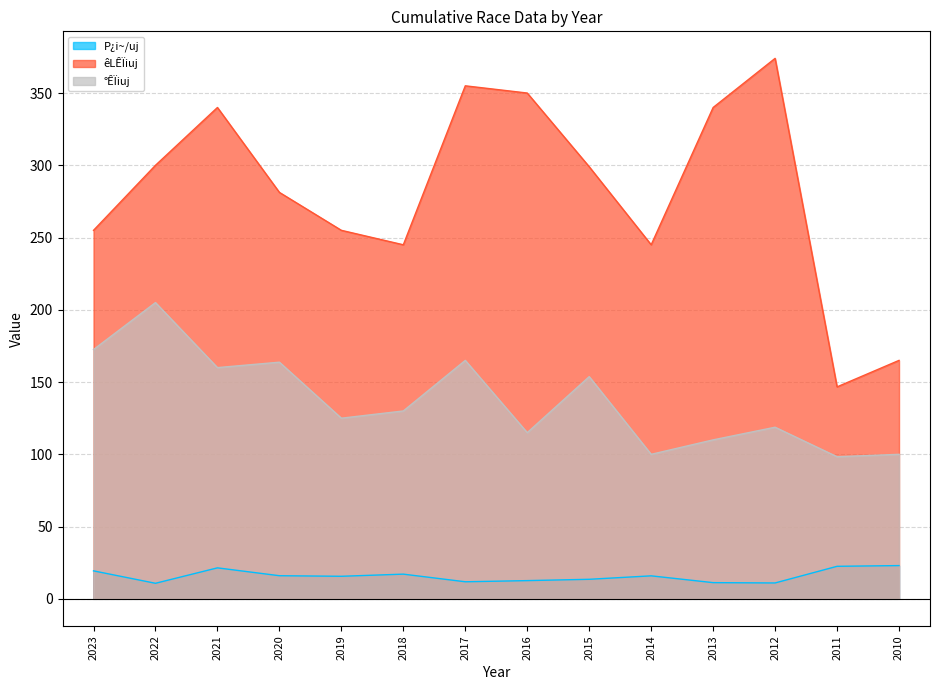

At which label does êLÊÏiuj reach its minimum?

2011